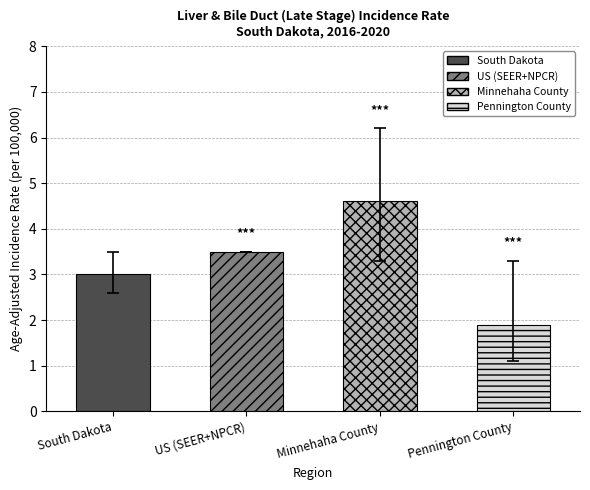

Read the Upper 95% CI value at Pennington County.

3.3